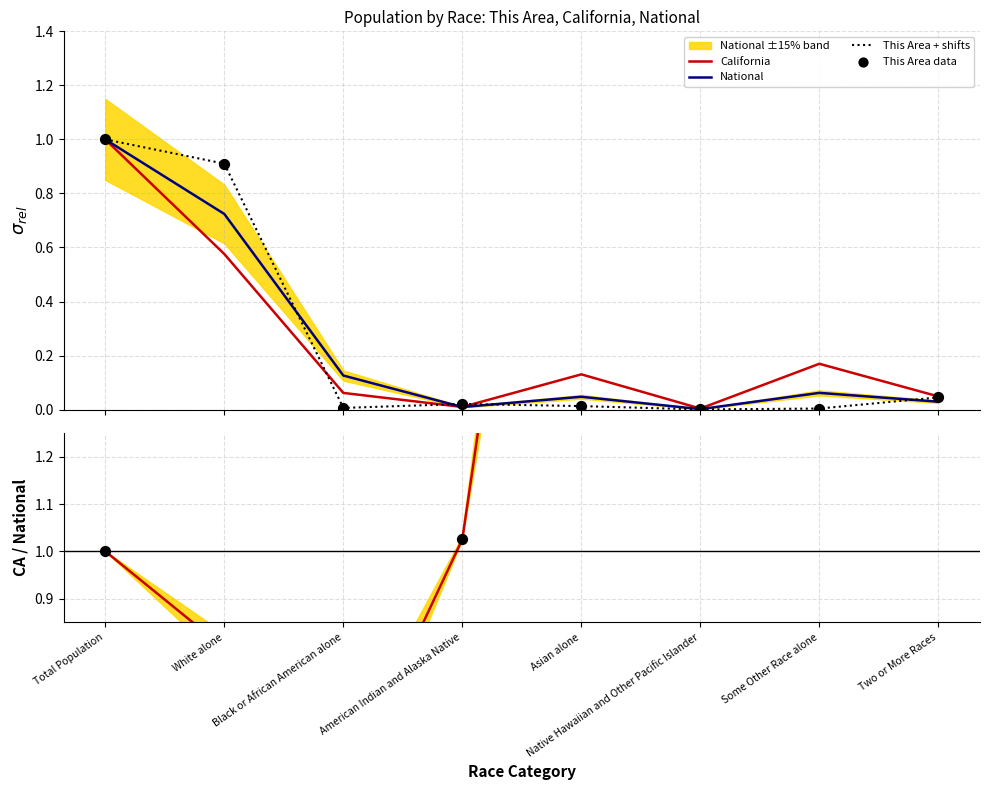

Is the value of California at Two or More Races greater than the value of National at American Indian and Alaska Native?

Yes